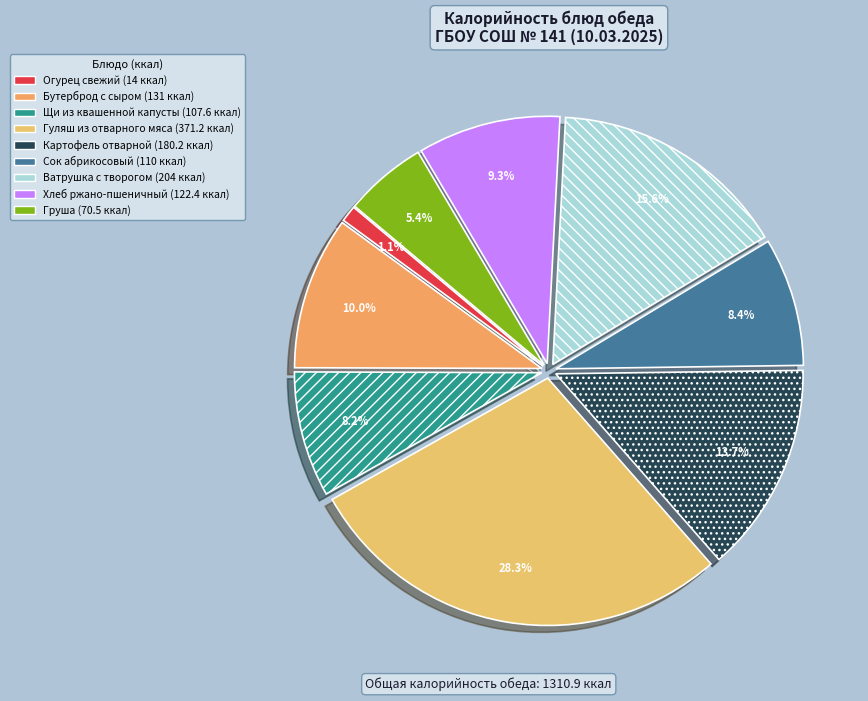

Is there a majority slice in this chart?

No